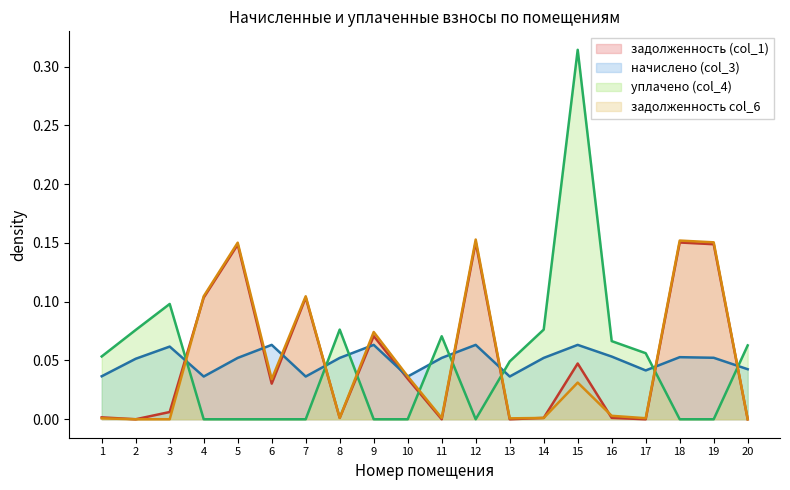

The задолженность col_6 series shows 0.1 at 4. True or false?

False